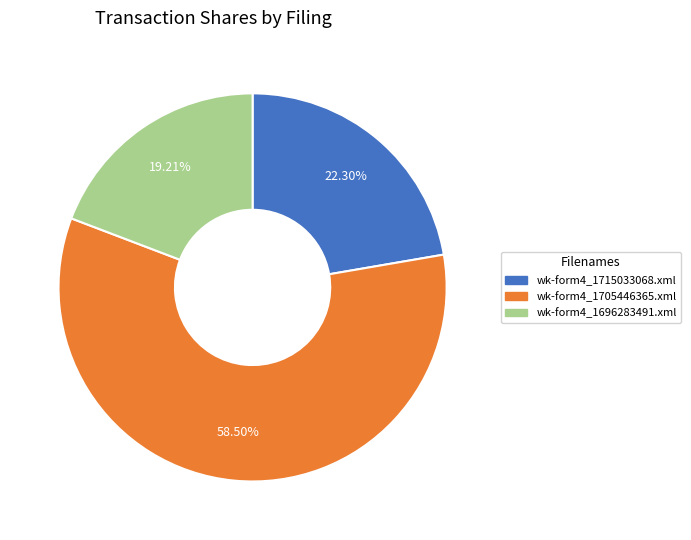

To the nearest percent, what percentage of the pie is wk-form4_1696283491.xml?

19%